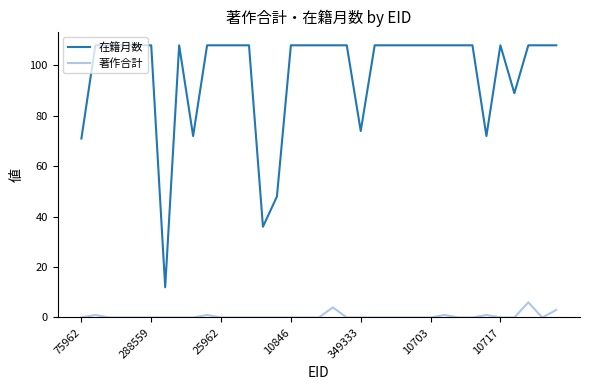

List the series in order of their peak value, lowest first.

著作合計, 在籍月数